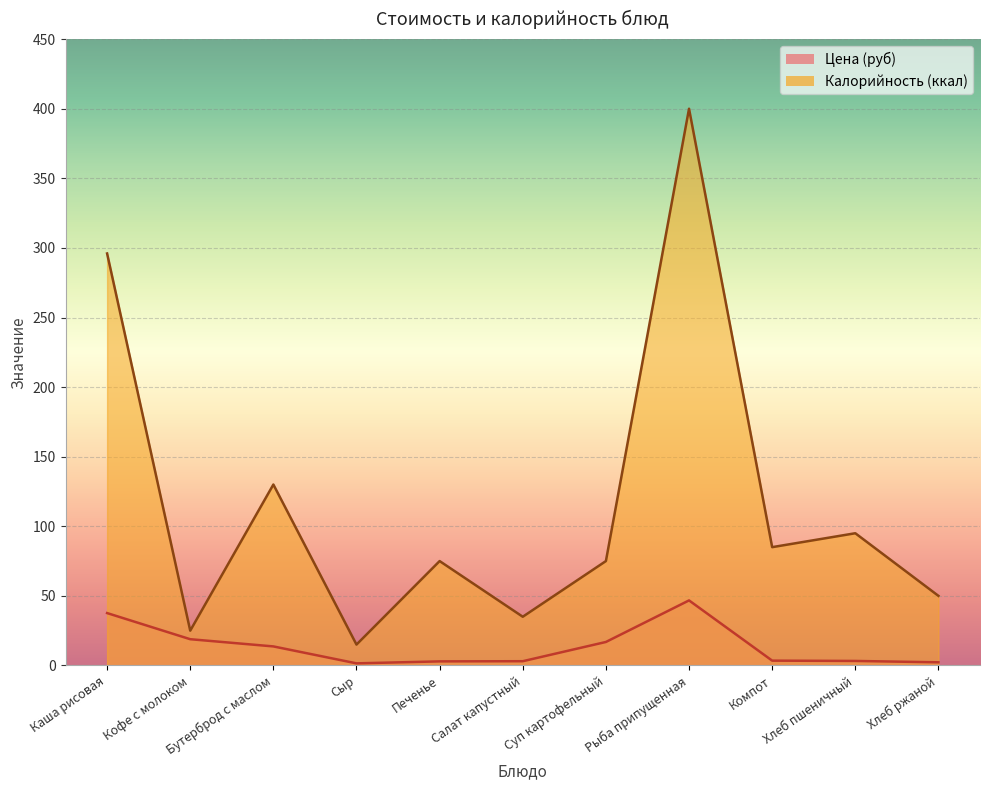

Which series changed the most between Салат капустный and Суп картофельный?

Калорийность